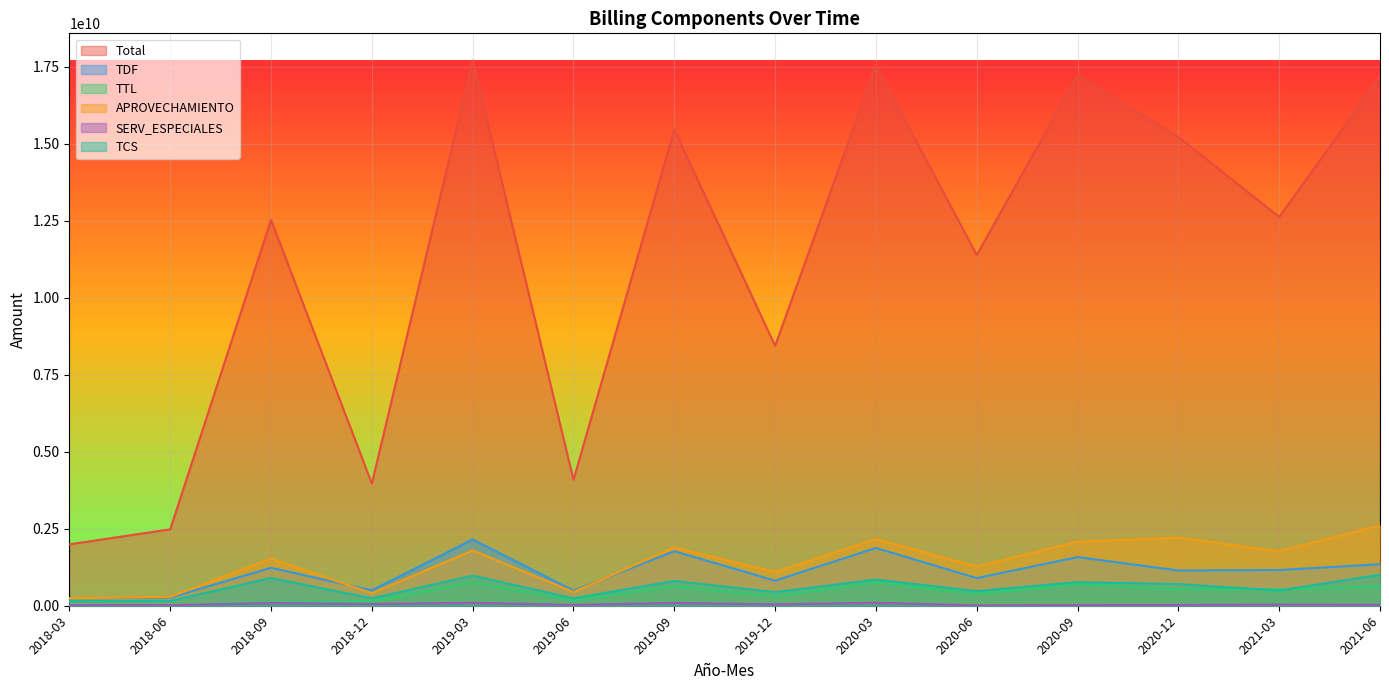

How many distinct data groups are displayed?

6